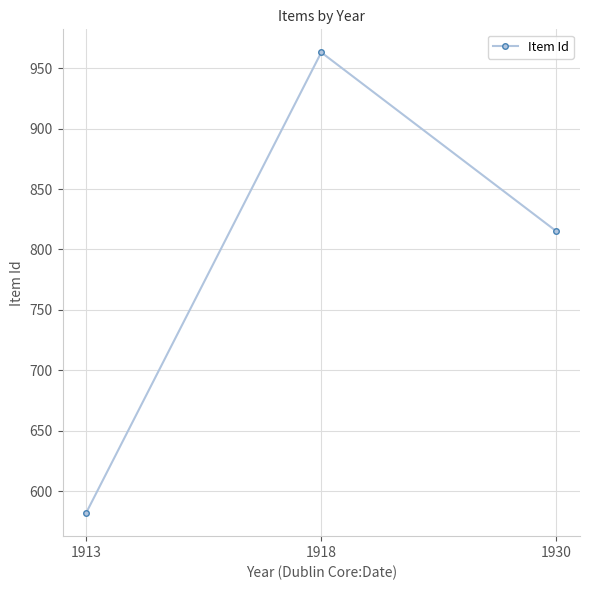

Is this an area chart (filled region under the line)?

No